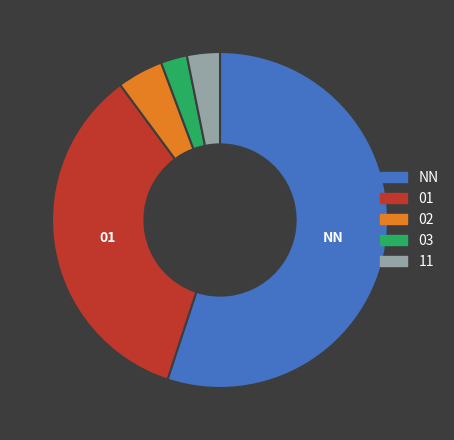

Rank the categories by value from lowest to highest.

03, 11, 02, 01, NN